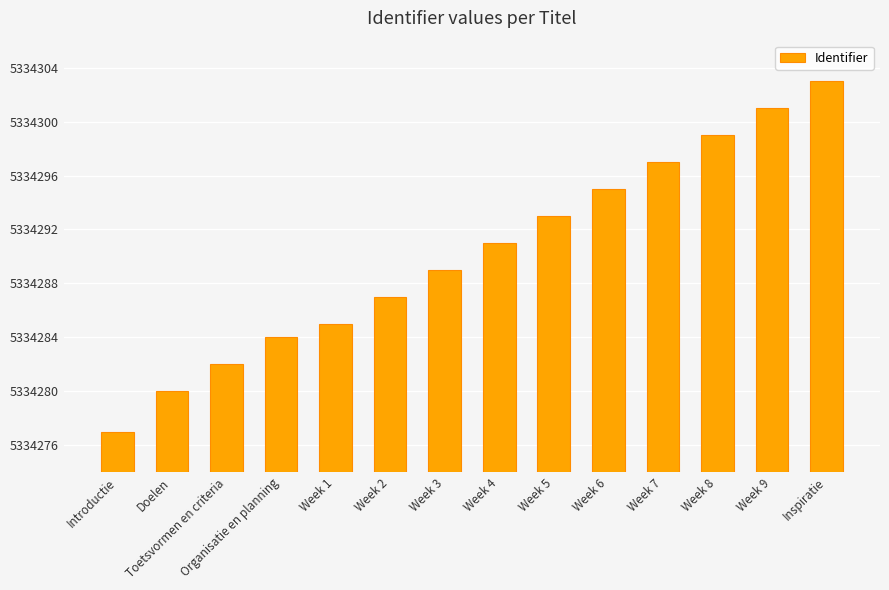

What value does the data have at Week 5, to the nearest 5?

5334295